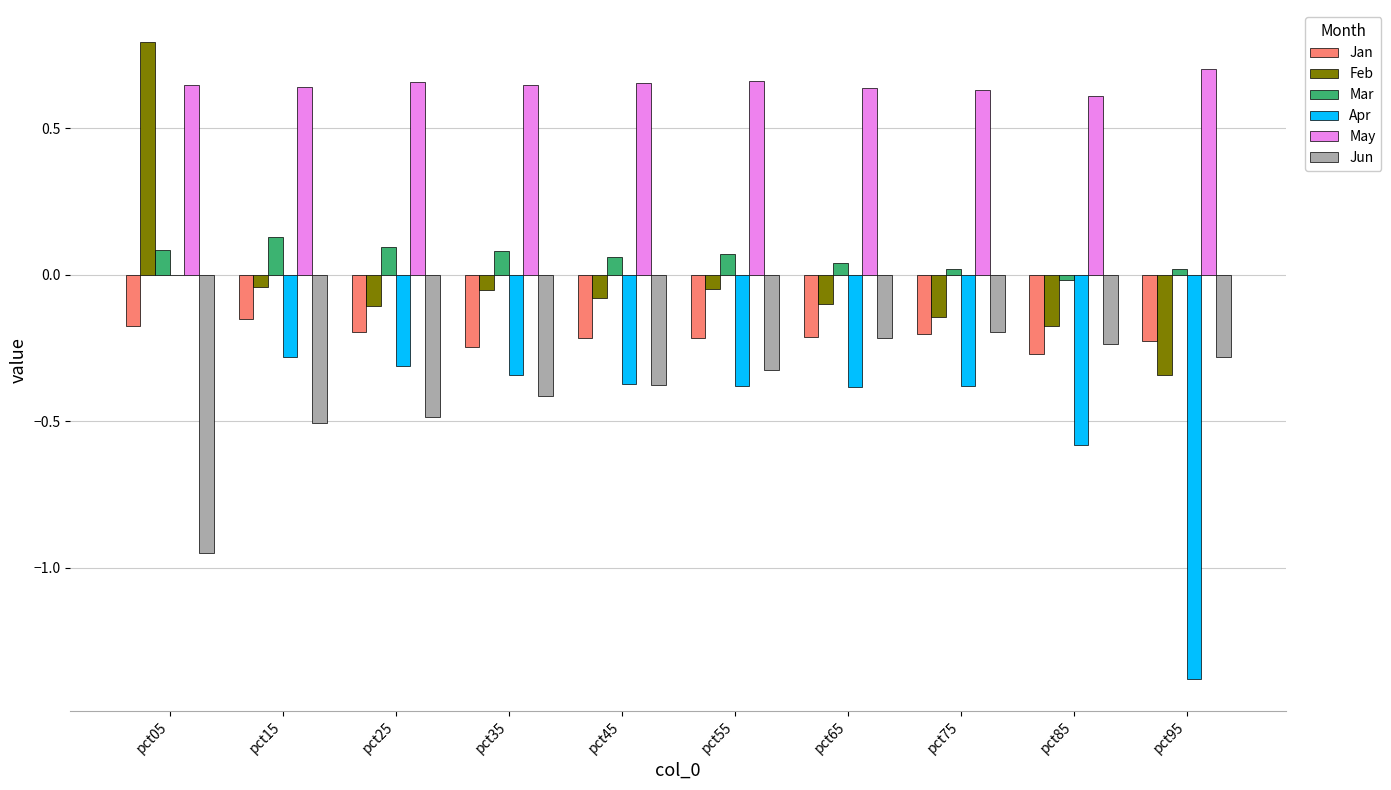

Is the value of Feb at pct35 greater than the value of Mar at pct55?

No